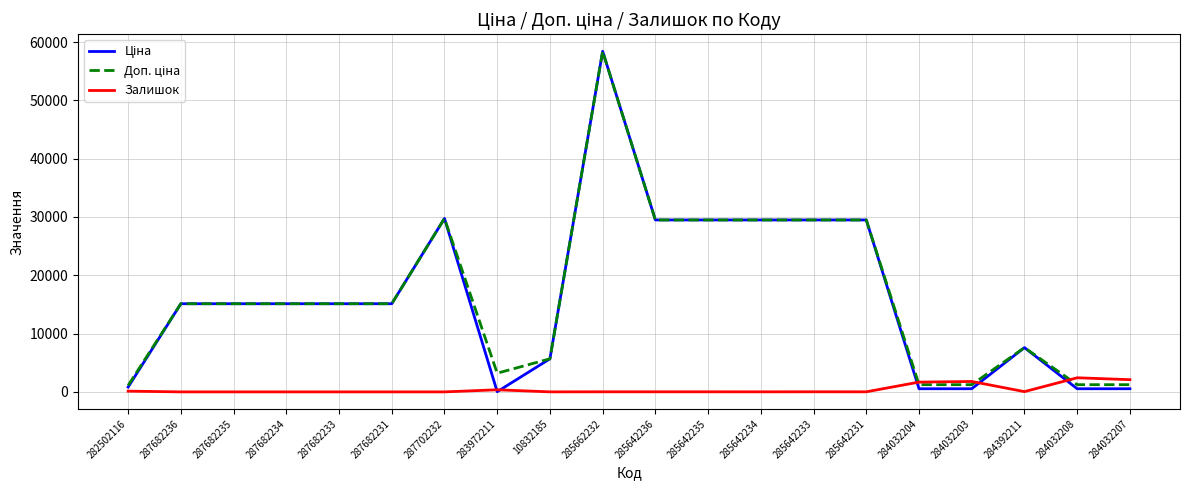

What is the total value across all series at 287682231?

30240.0